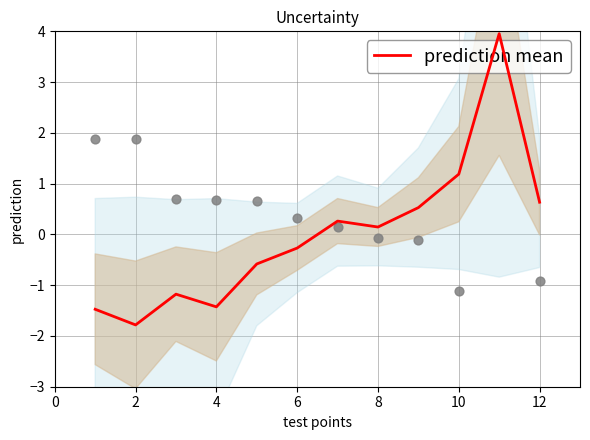

True or false: prediction mean has a value of 0.6 at 10.

False